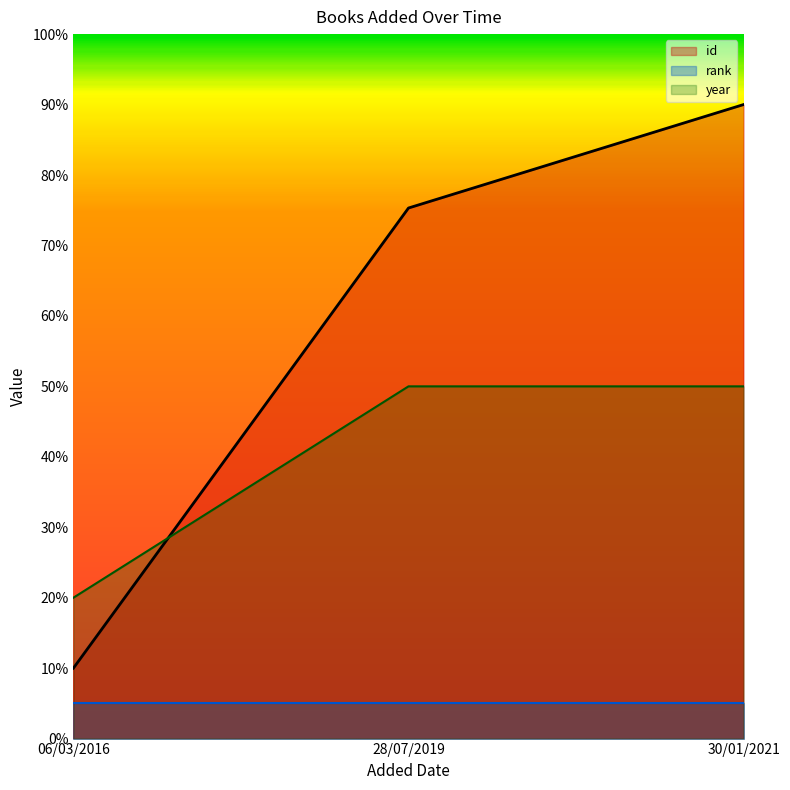

What is the smallest value displayed?

5.0